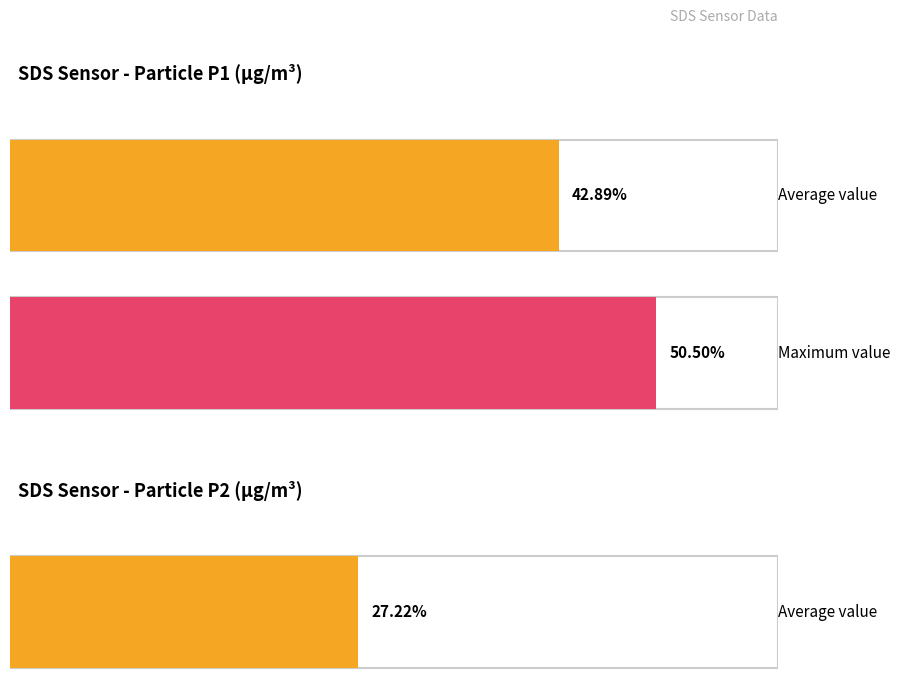

True or false: SDS_P1 has a value of 25.8 at 00:28.

False